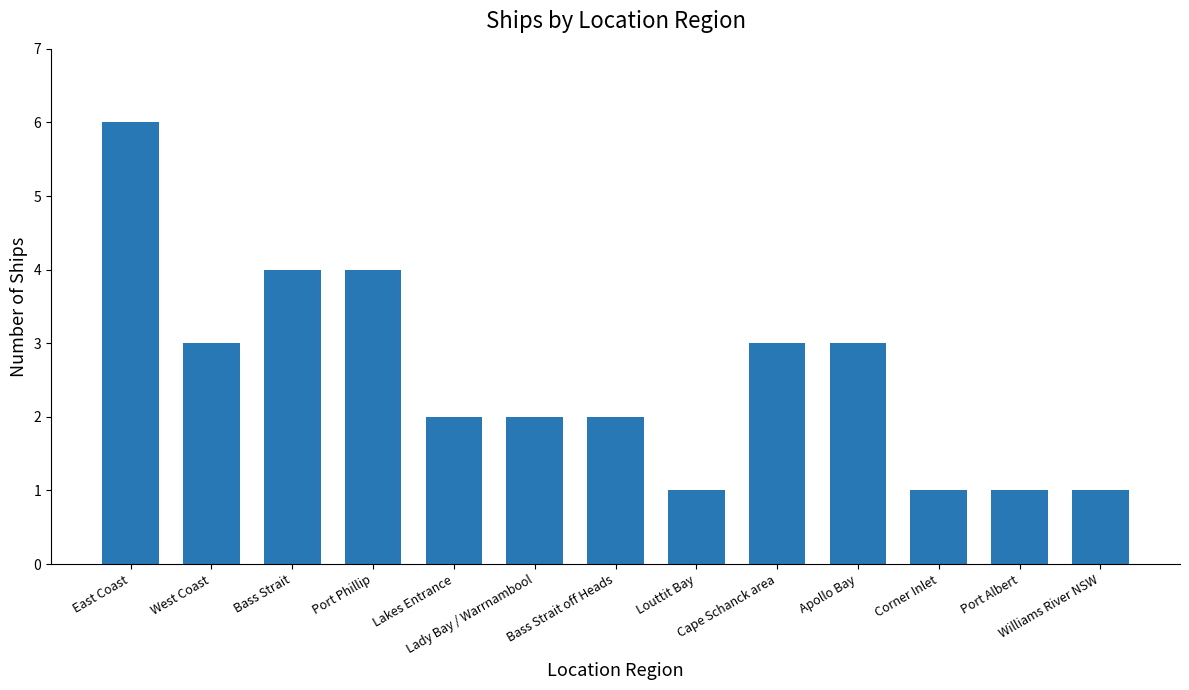

What is the average value?

3